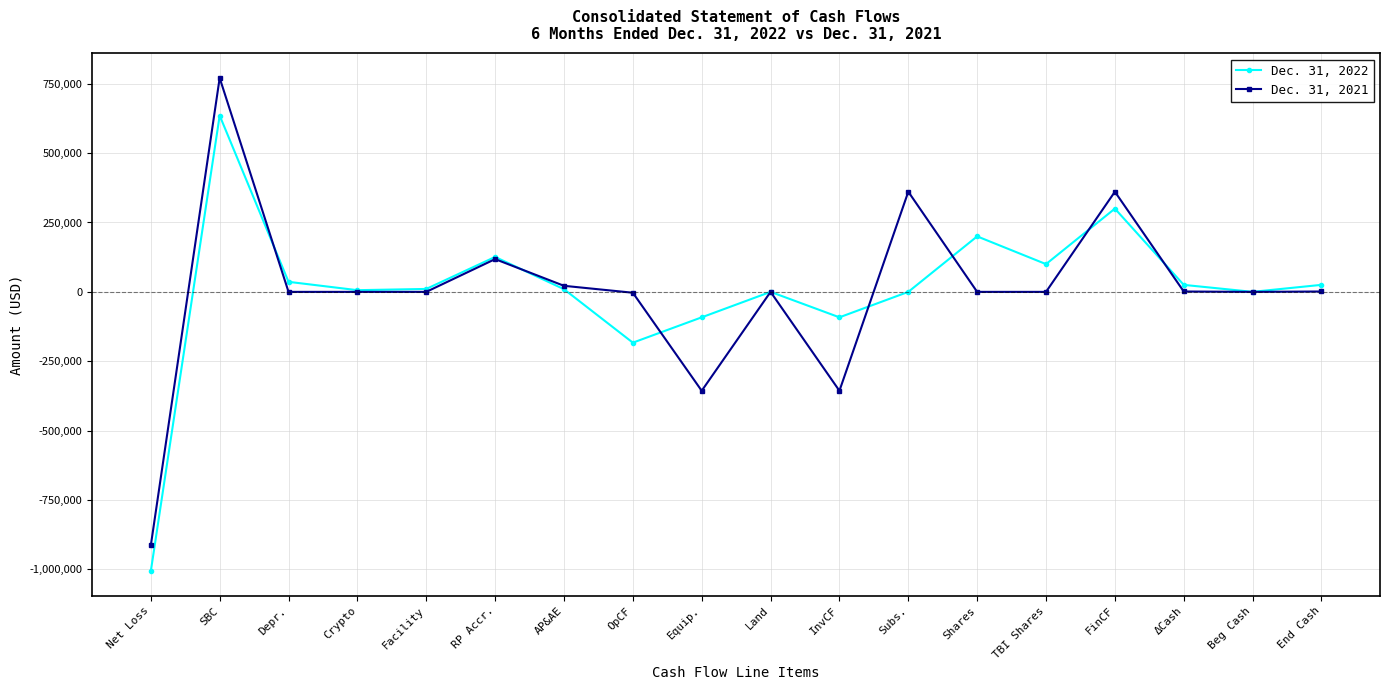

How many data points in Dec. 31, 2022 are less than 10570?

9